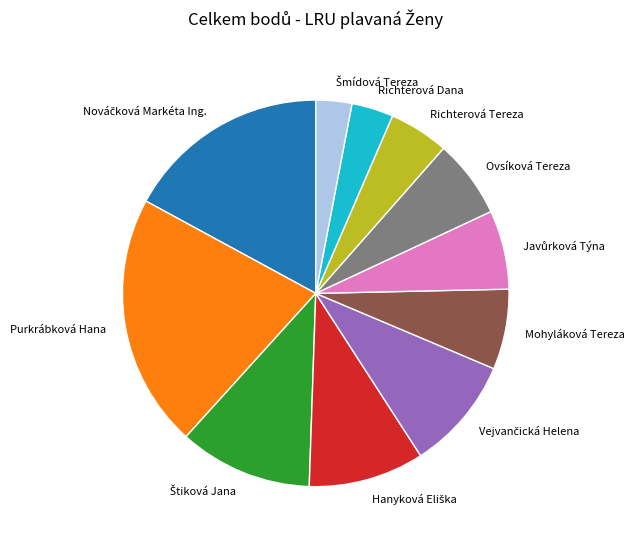

Which category has the biggest portion of the pie?

Purkrábková Hana